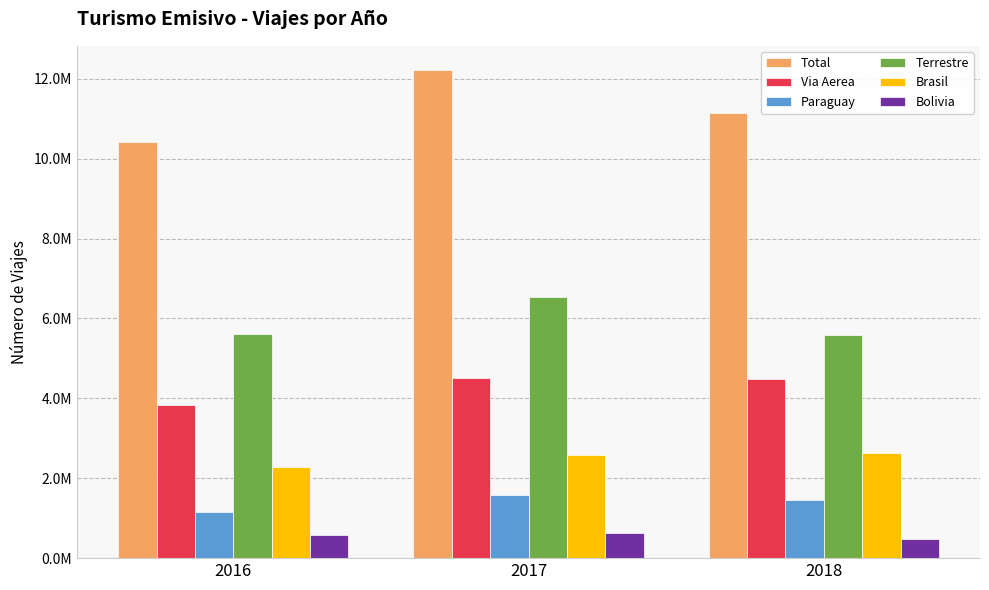

Is it true that Brasil equals 2638301.0 at 2018?

True